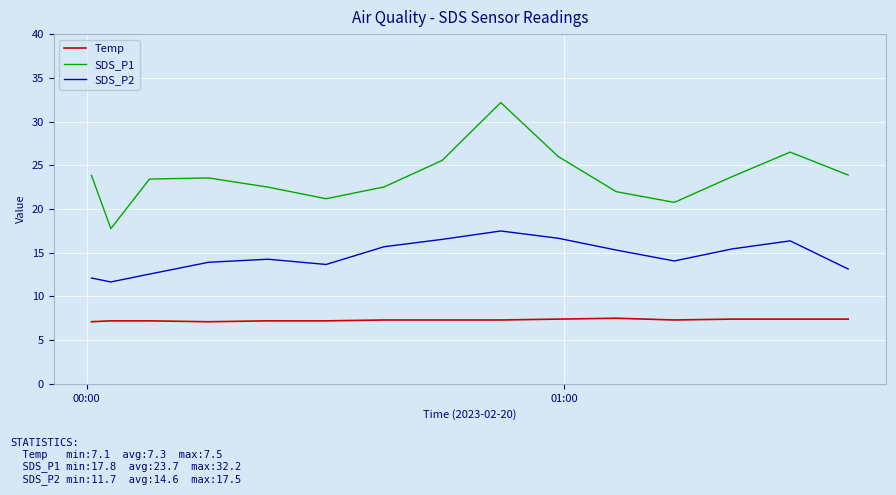

What is the difference between the second highest and minimum values in the SDS_P2 series?

5.0